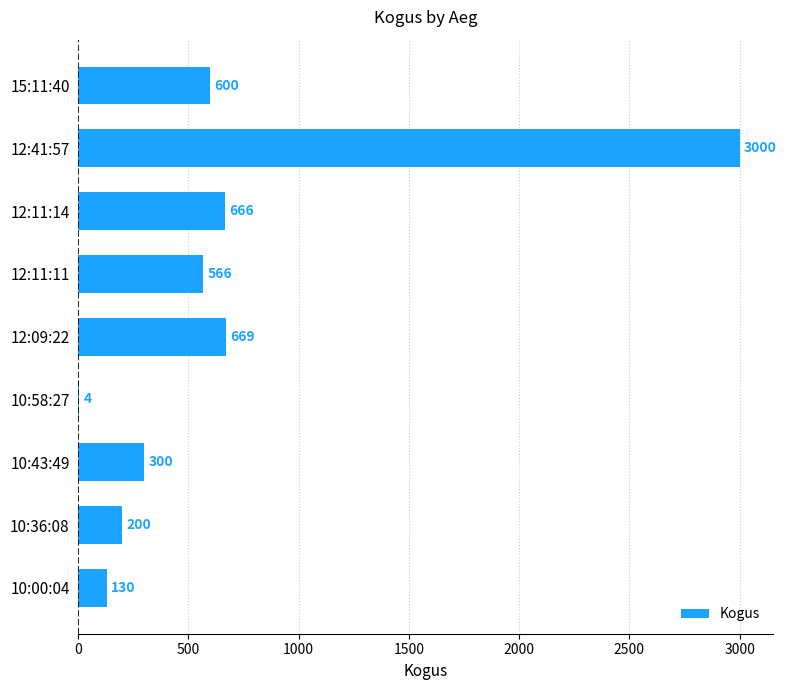

Reading top to bottom, list all the values displayed in this chart.

15:11:40=600	12:41:57=3000	12:11:14=666	12:11:11=566	12:09:22=669	10:58:27=4	10:43:49=300	10:36:08=200	10:00:04=130